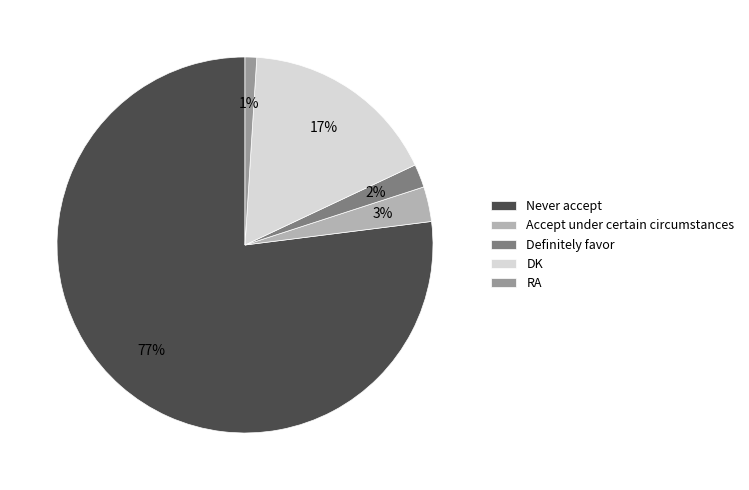

Rank the categories by value from highest to lowest.

Never accept, DK, Accept under certain circumstances, Definitely favor, RA